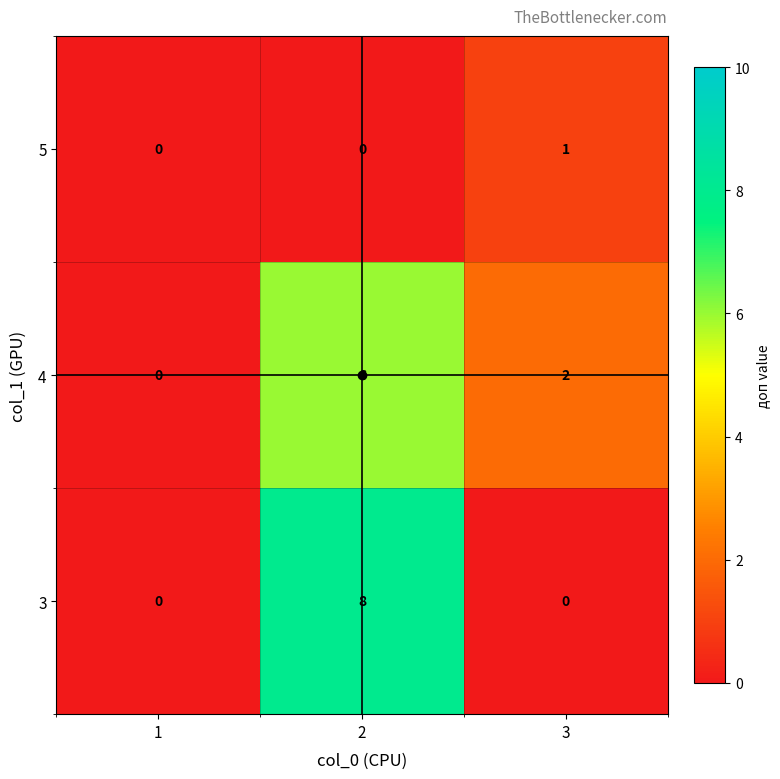

Rank the categories by 4 value from highest to lowest.

2, 3, 1